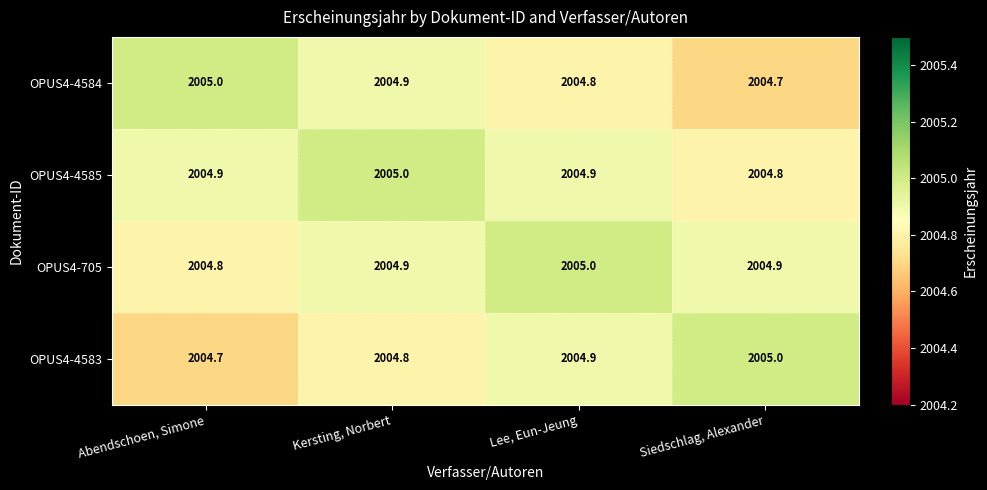

At which label does OPUS4-4585 reach its minimum?

Siedschlag, Alexander